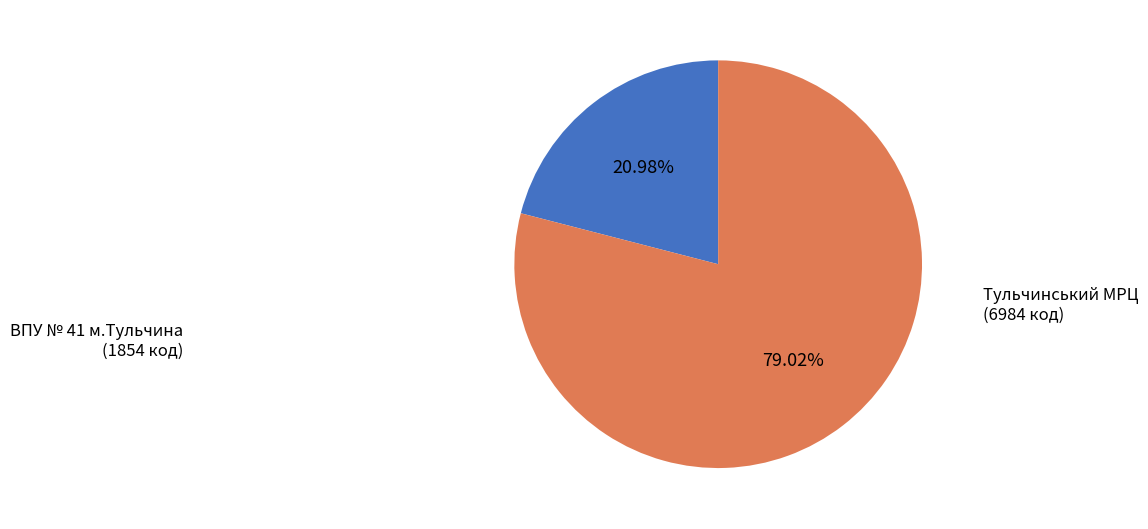

Does any single category account for the majority?

Yes